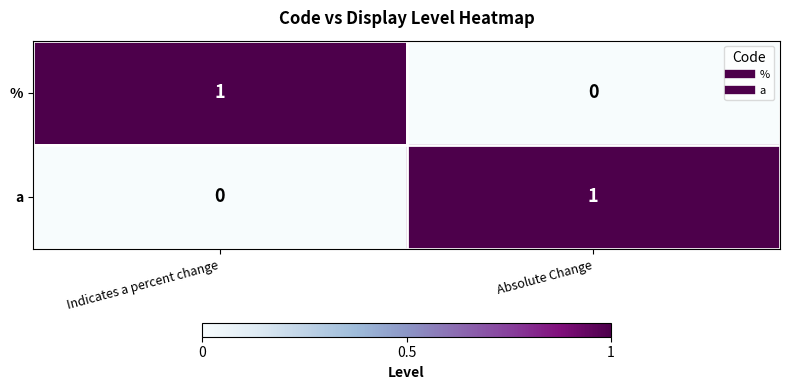

The value of a at Absolute Change is 1. True or false?

True